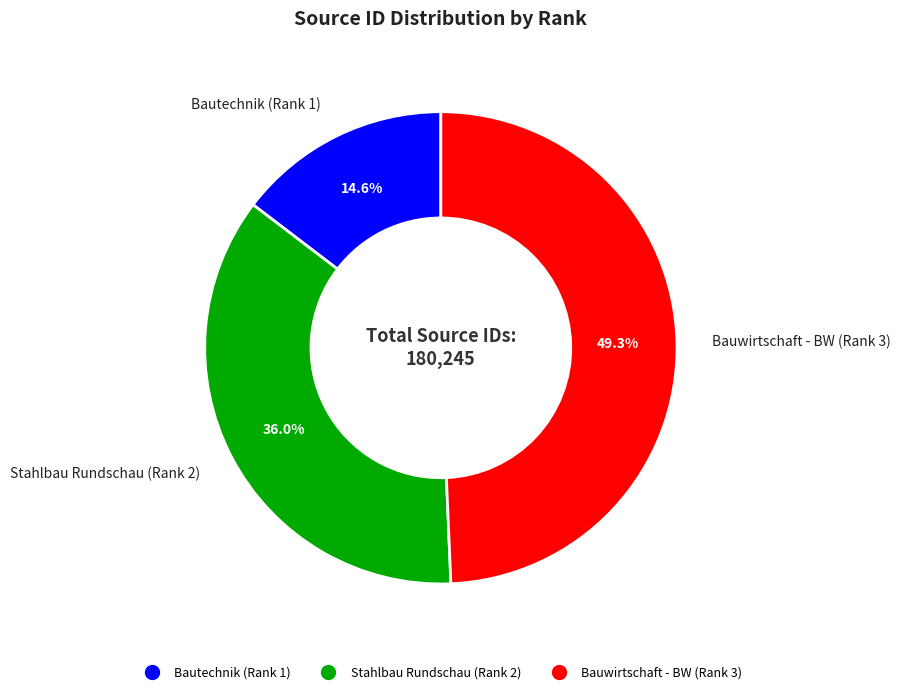

To the nearest percent, what portion does Stahlbau Rundschau (Rank 2) represent?

36%